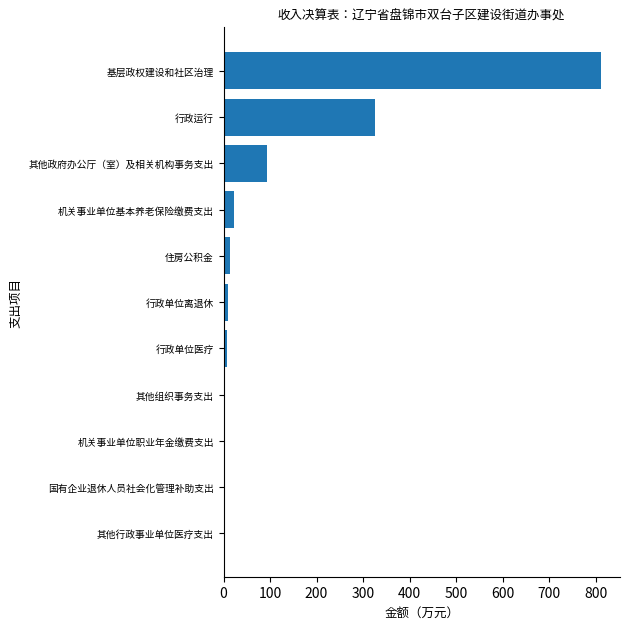

Which has a higher value, 住房公积金 or 行政运行?

行政运行